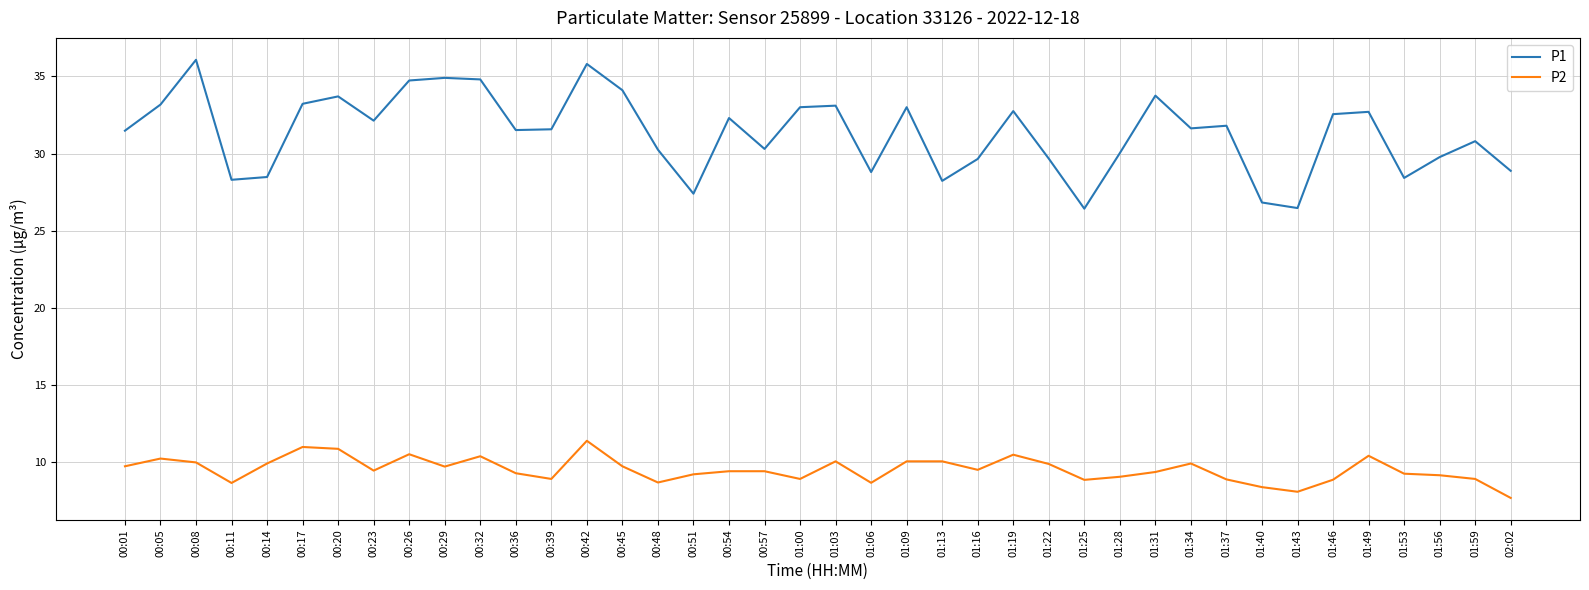

At which category does P2 reach its first local peak?

00:05